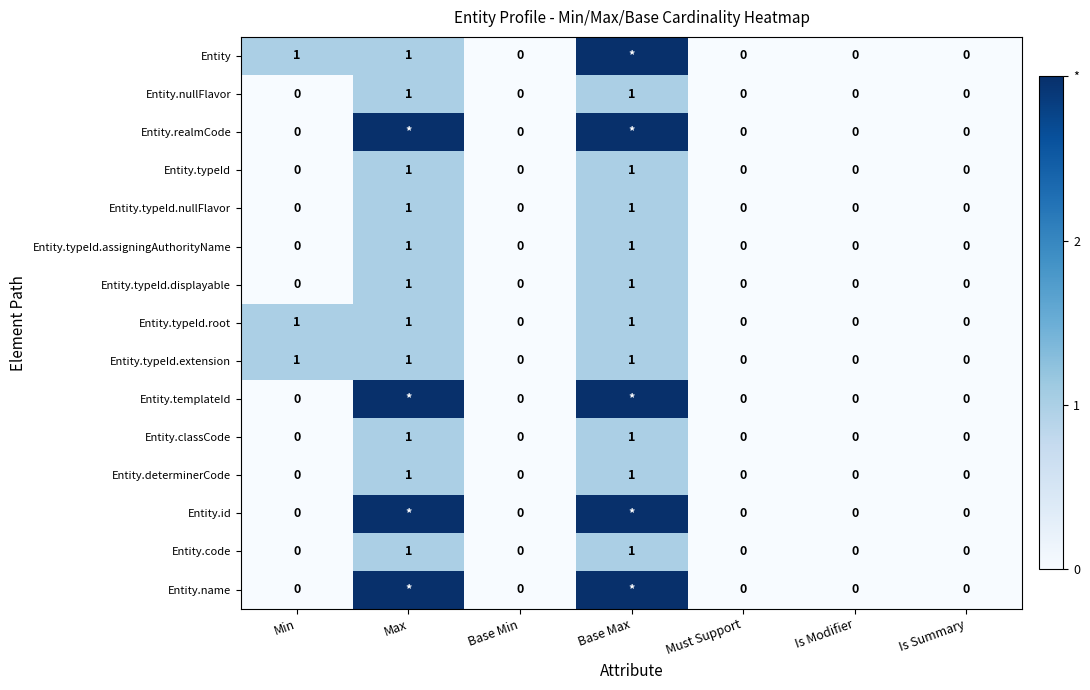

The Entity.typeId.extension series shows 0 at Base Min. True or false?

True